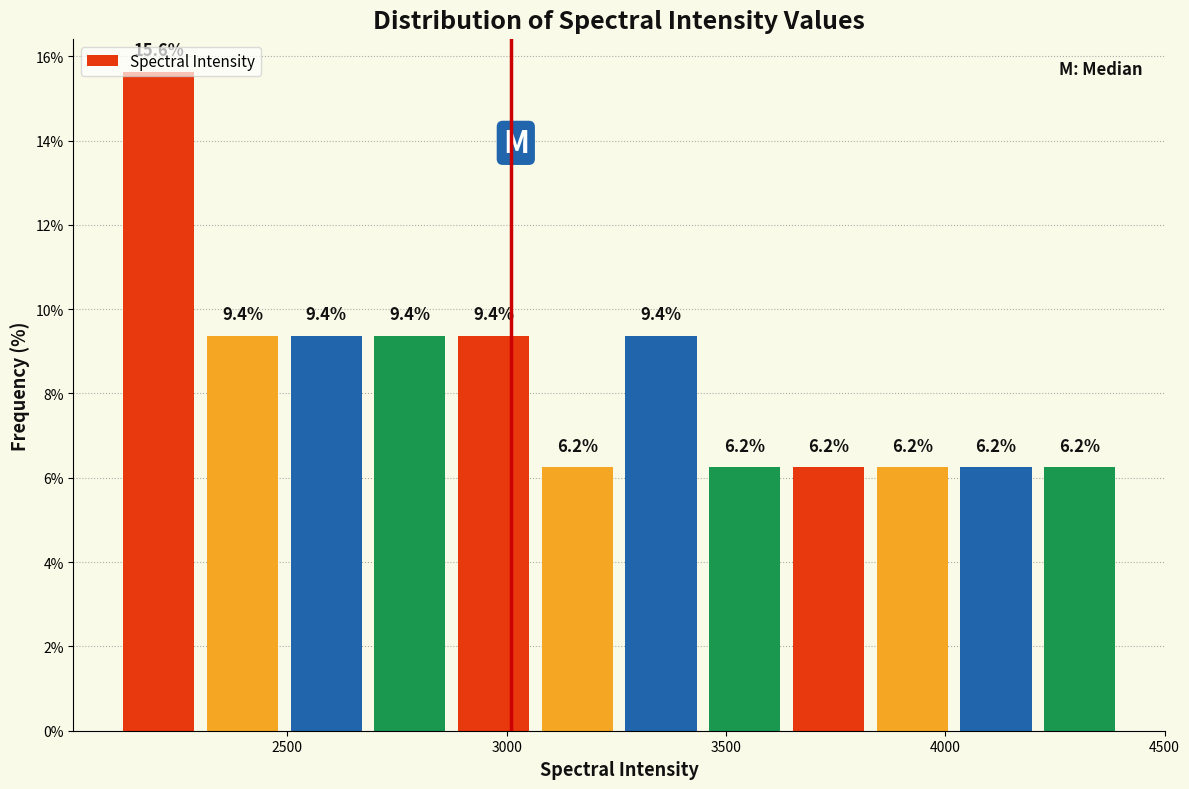

Around what value on the x-axis is the tallest bar? Give the approximate position of its centre, as read against the axis.

2200